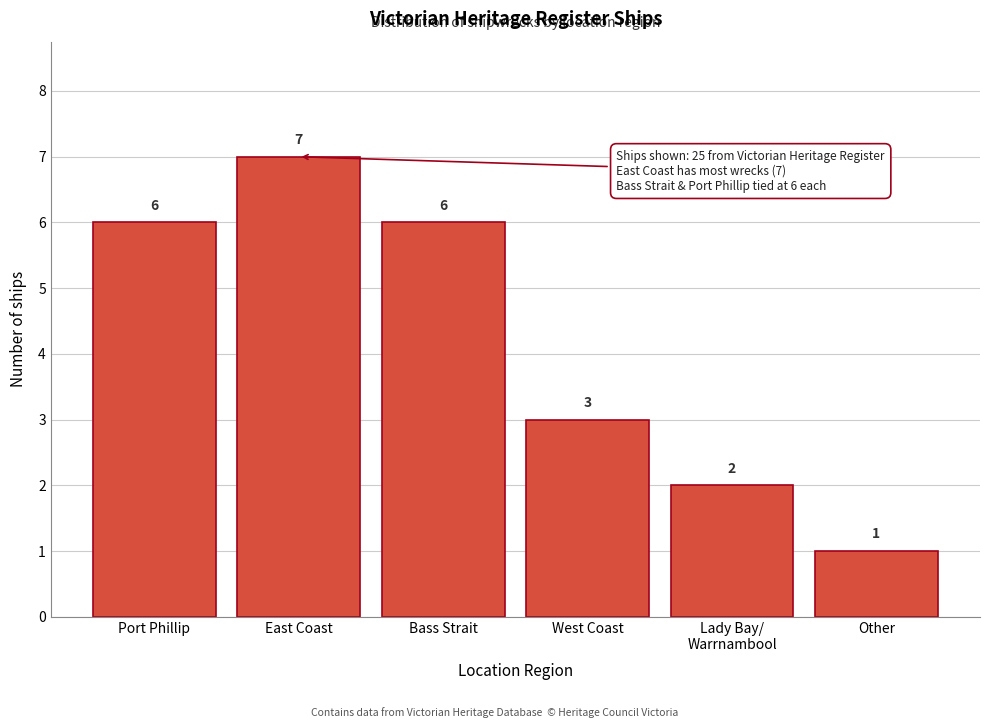

Reading left to right, list all the values displayed in this chart.

6	7	6	3	2	1